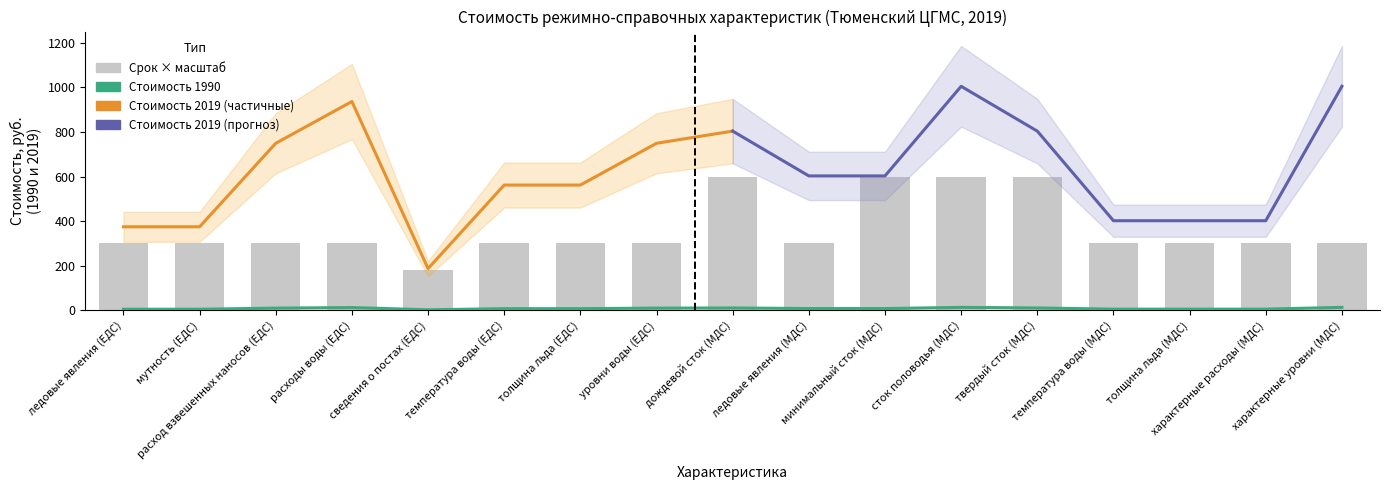

What is the spread (max minus min) of values at толщина льда (ЕДС)?

292.6